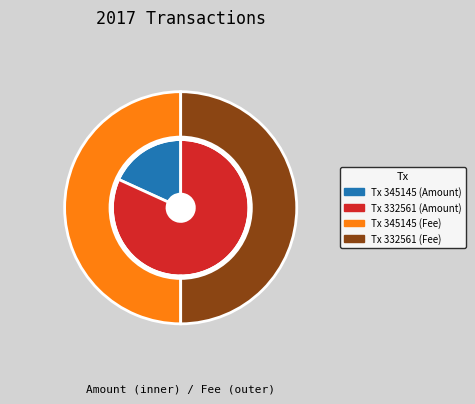

To the nearest percent, what percentage of the pie is 332561?

82%